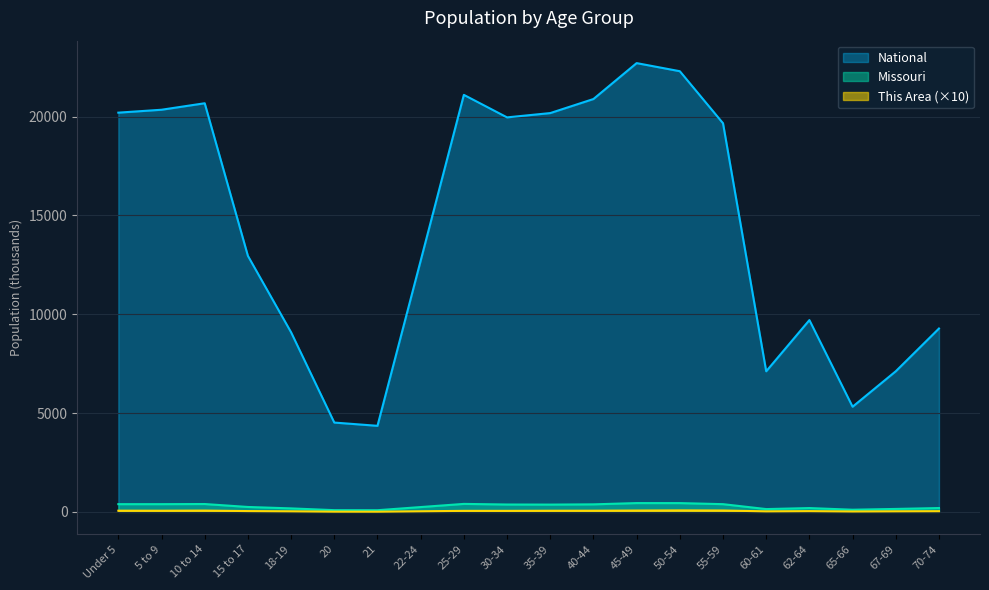

How many lines are shown in the chart?

3